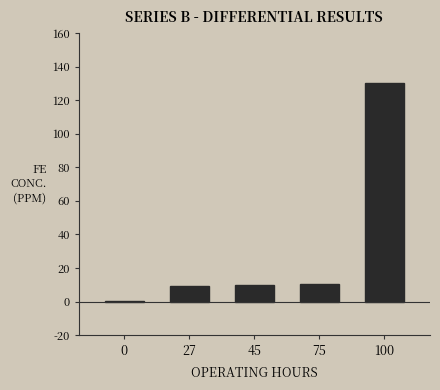

Is it true that the value at 45 is 3.4?

False